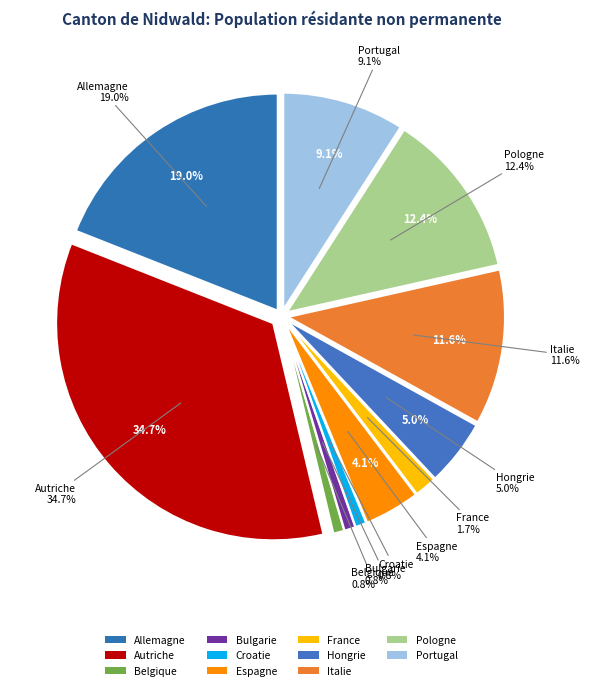

Does Hongrie represent more than half of the total?

No